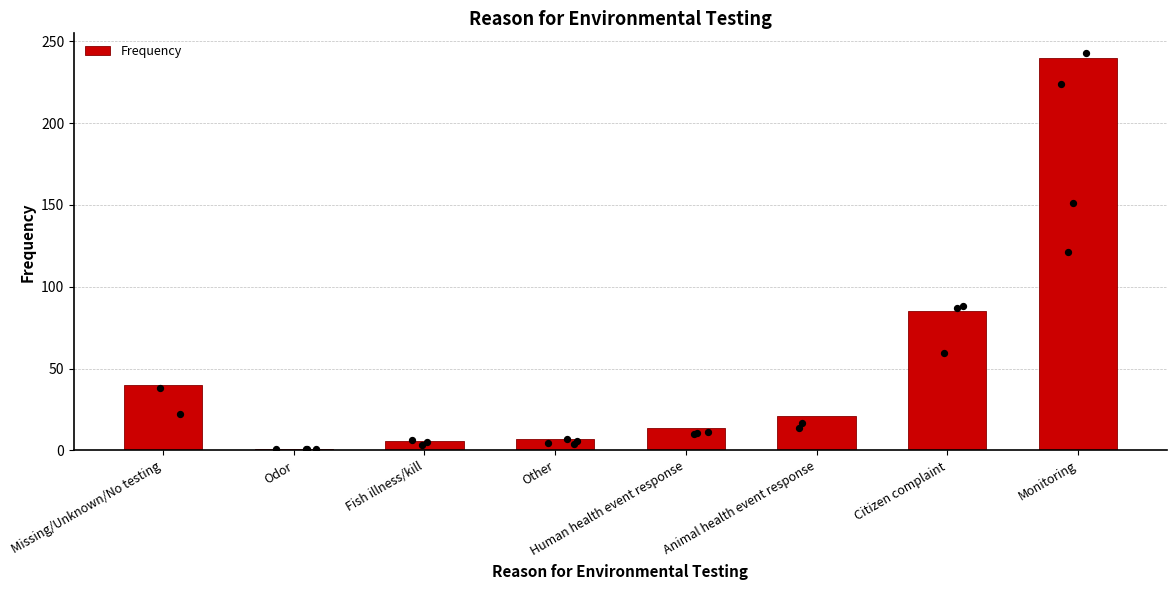

What is the change in value from Other to Animal health event response?

+14